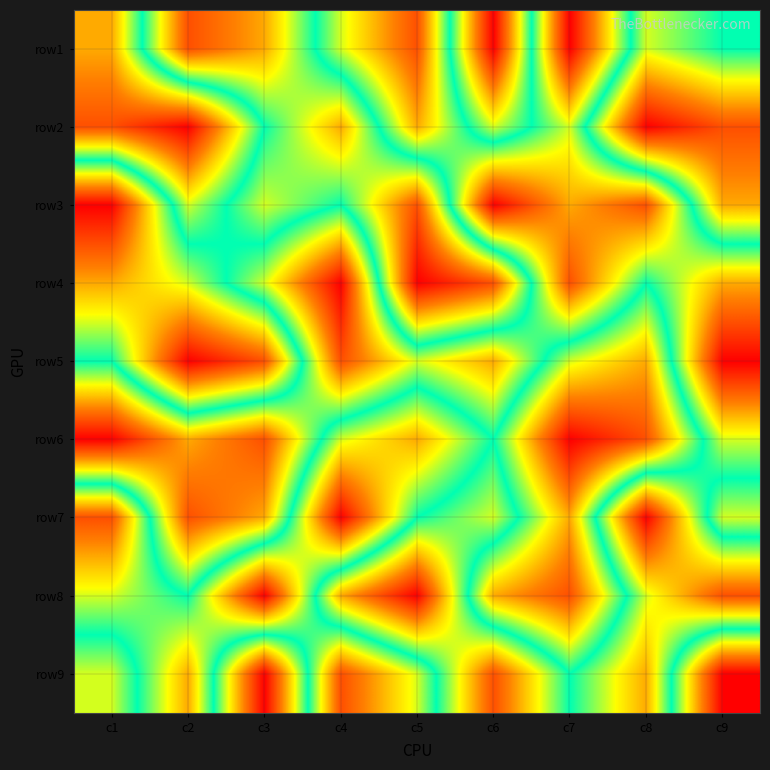

What is the smallest value displayed?

1